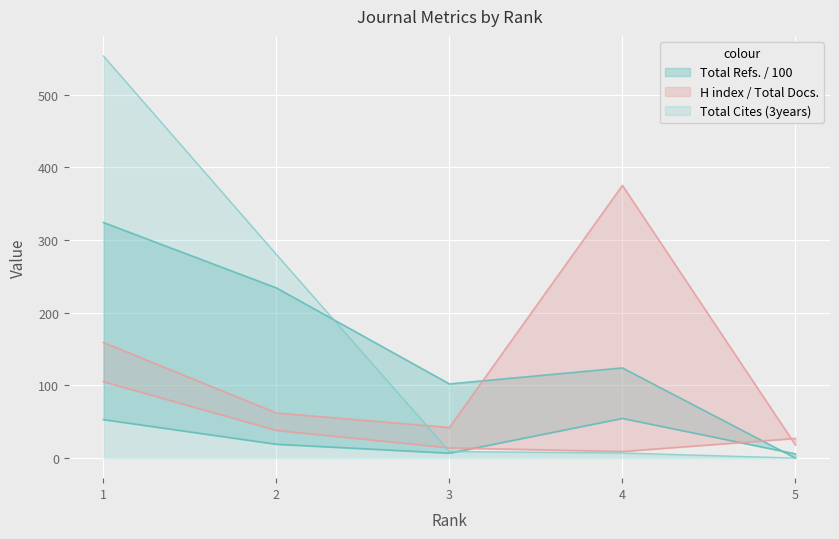

What is the approximate value of Total Docs. (3years) at 2?

234.0